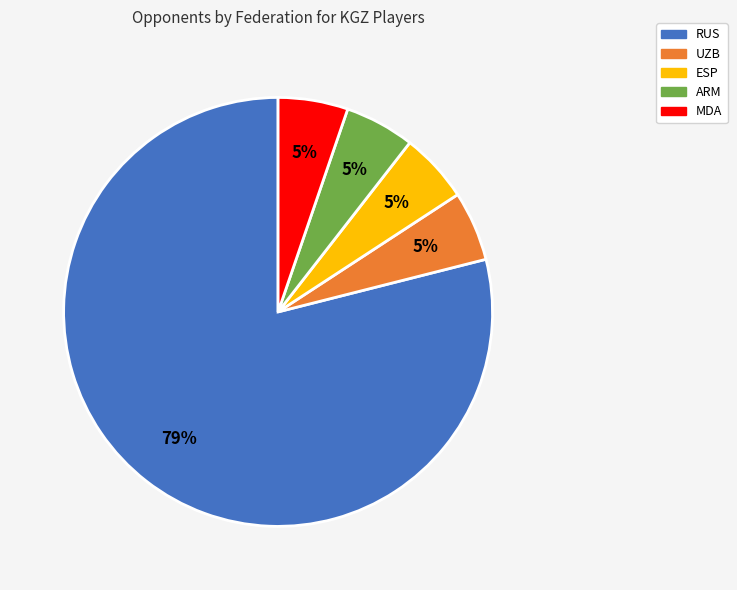

Is there a majority slice in this chart?

Yes